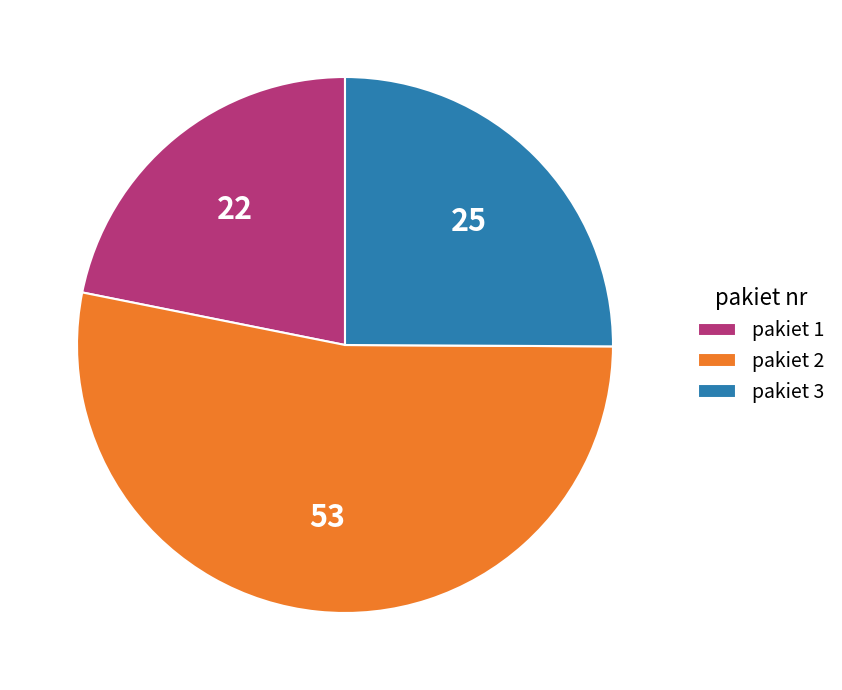

Which slice represents more than half of the pie?

pakiet 2